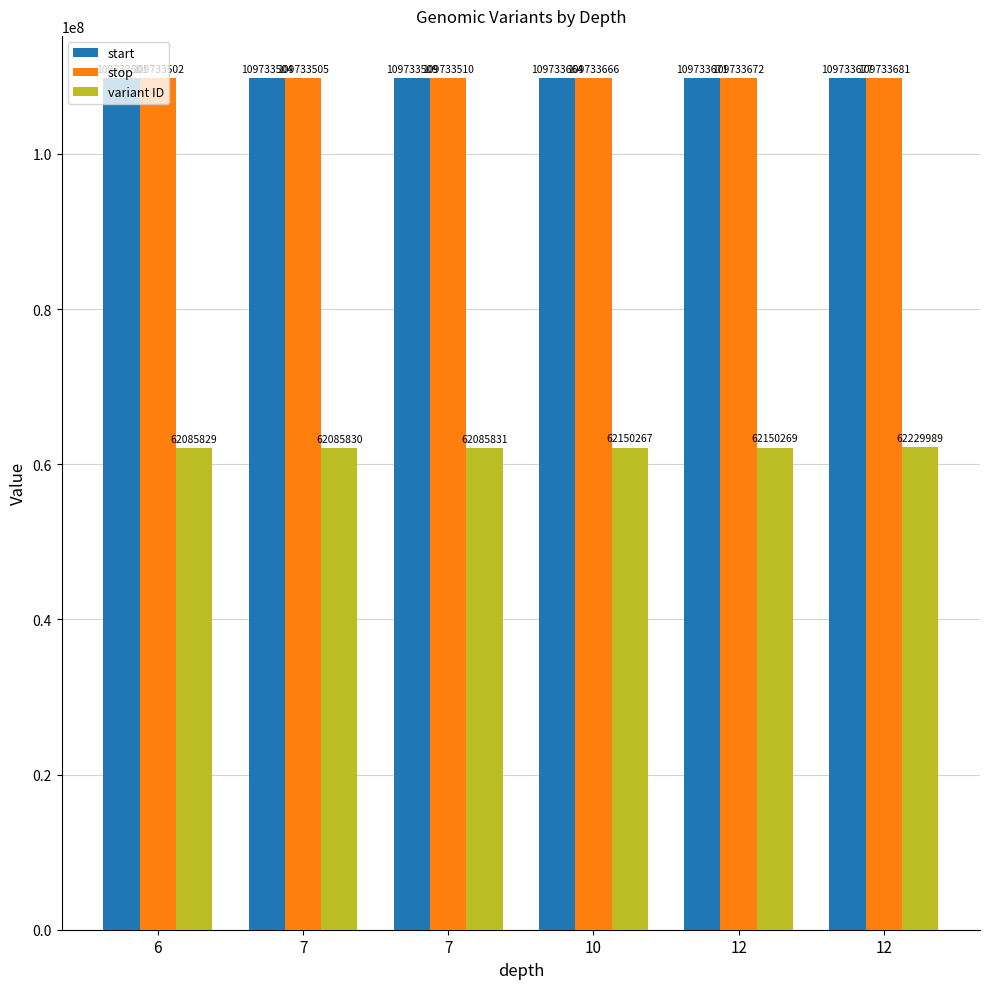

Is it true that start equals 109733664 at 10?

True